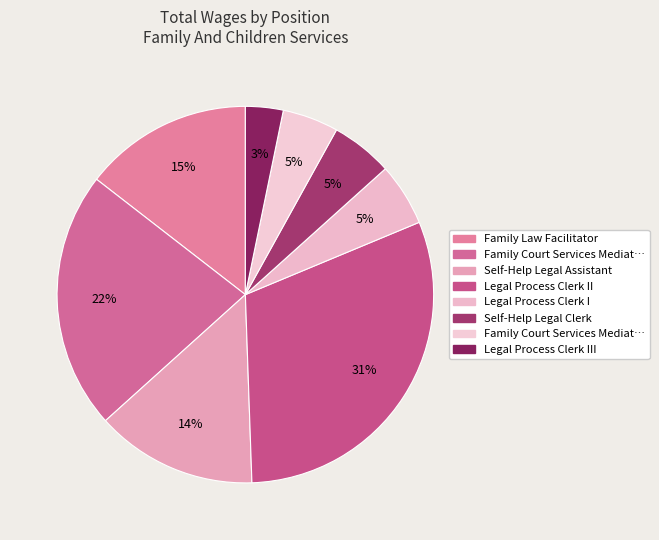

Rank the categories by value from highest to lowest.

Legal Process Clerk II, Family Court Services Mediator II, Family Law Facilitator, Self-Help Legal Assistant, Legal Process Clerk I, Self-Help Legal Clerk, Family Court Services Mediator I, Legal Process Clerk III